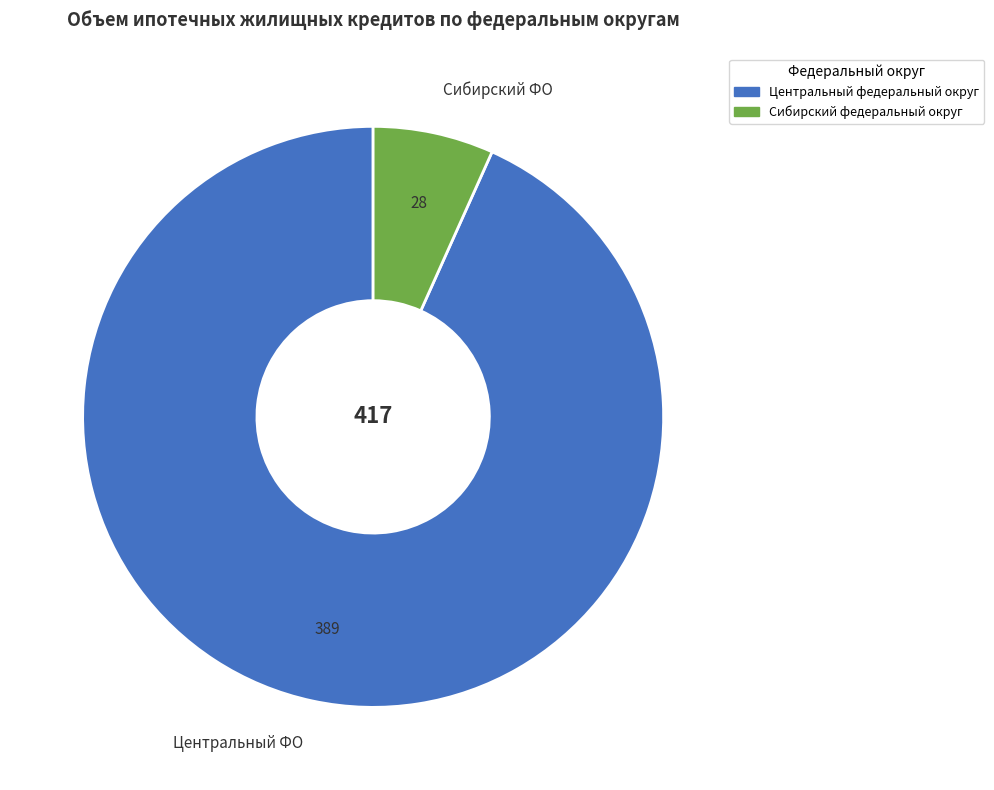

Is the sum of Центральный ФО and Сибирский ФО greater than half?

Yes